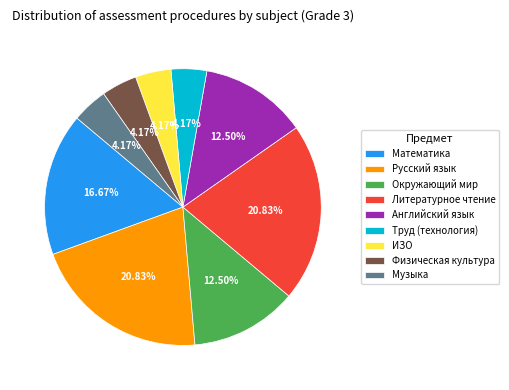

What is the ratio of the value at Литературное чтение to the value at Английский язык?

1.7